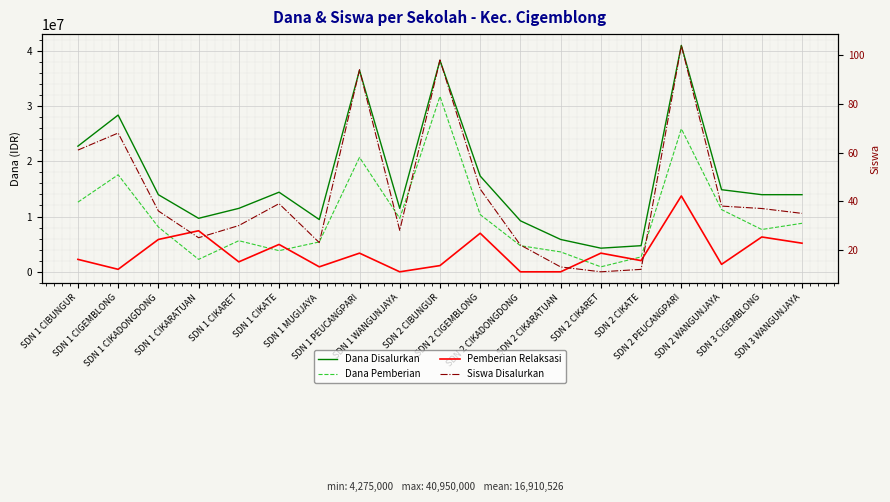

True or false: Siswa Disalurkan and Dana Disalurkan cross at least once.

False